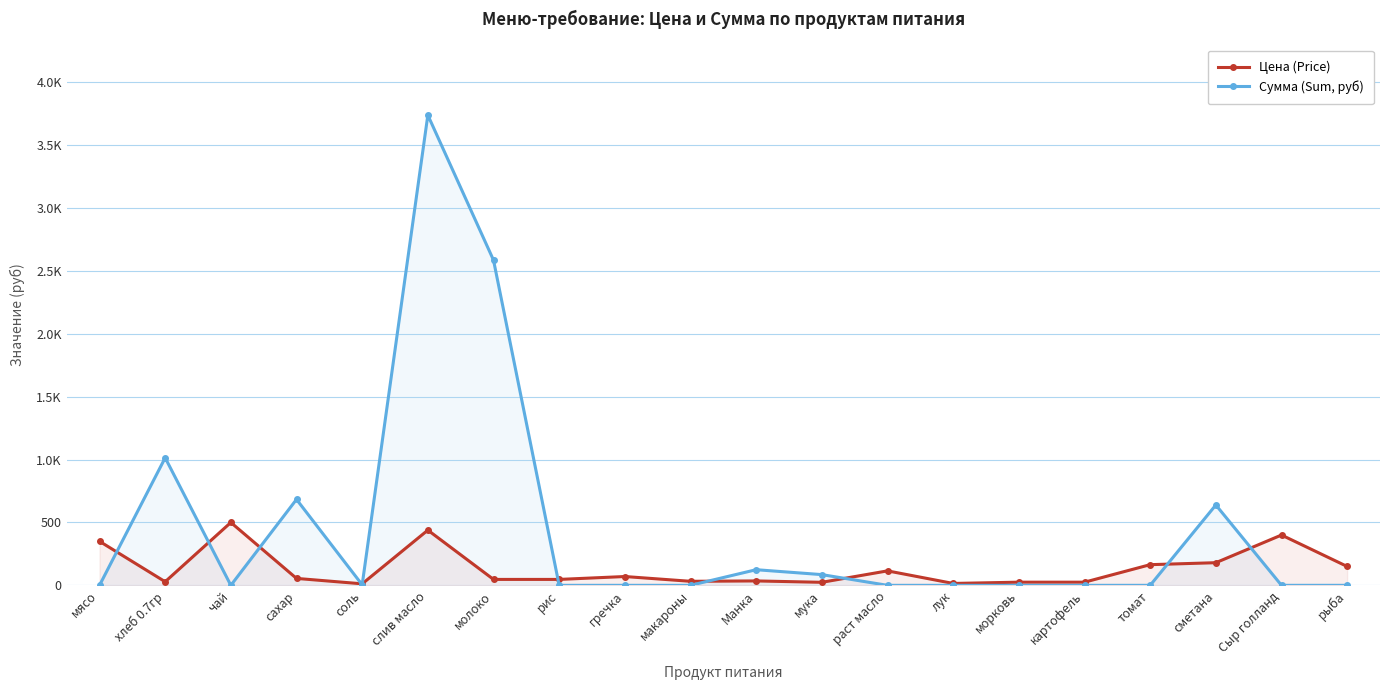

What position from the right is картофель?

5